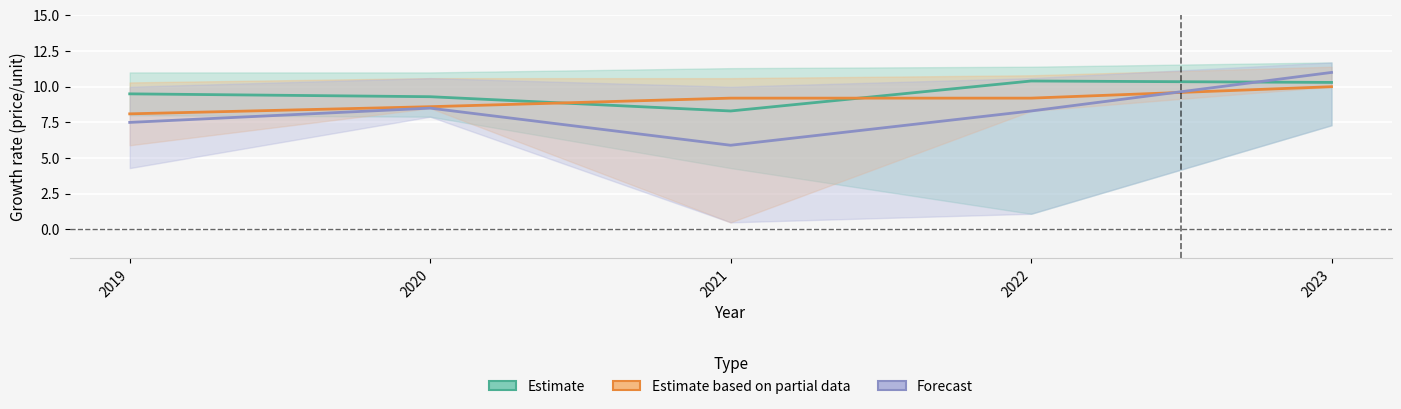

Where do Estimate based on partial data and Estimate first cross each other?

2020 and 2021